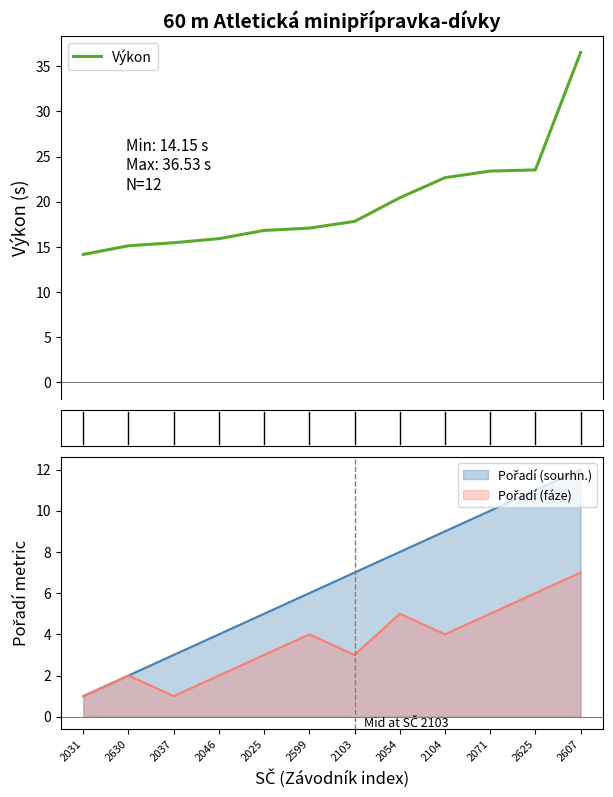

The value at 2630 is 26.1. True or false?

False